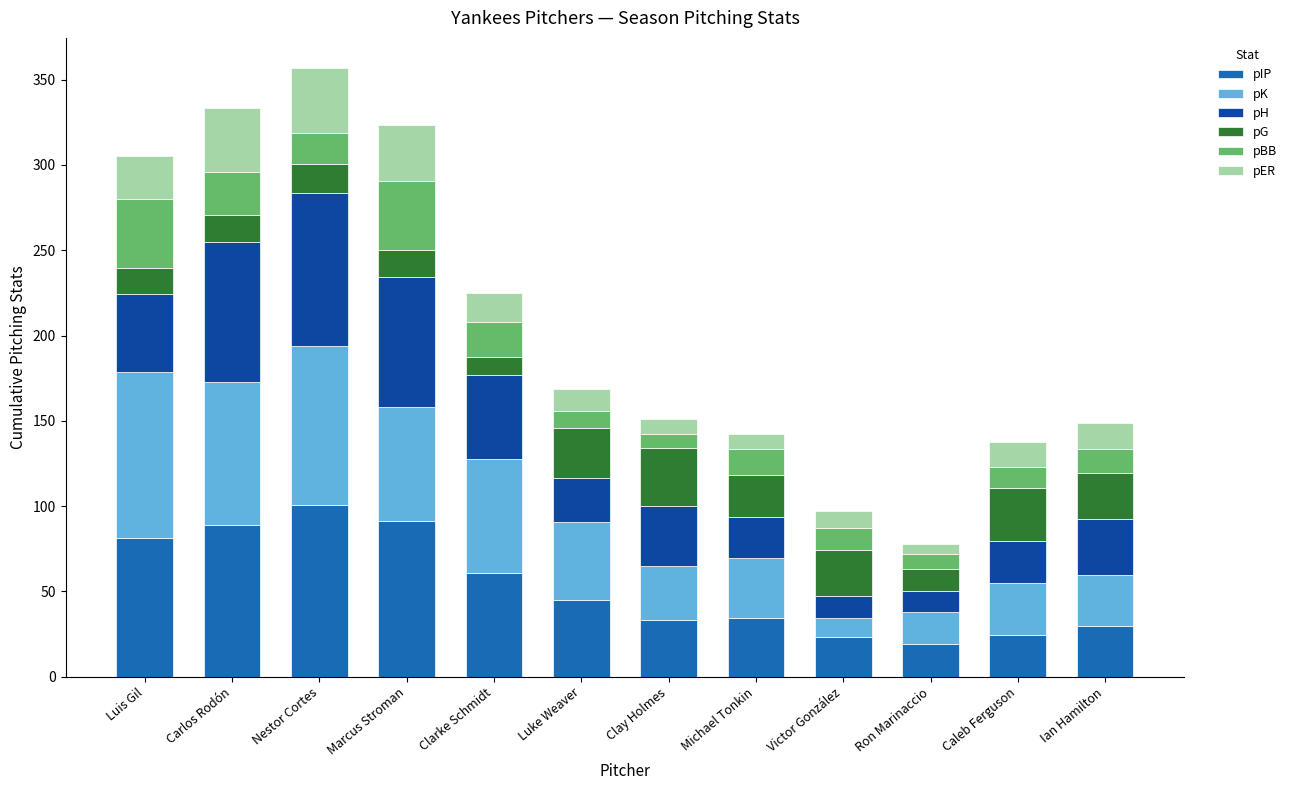

What is the maximum value for pIP?

100.7